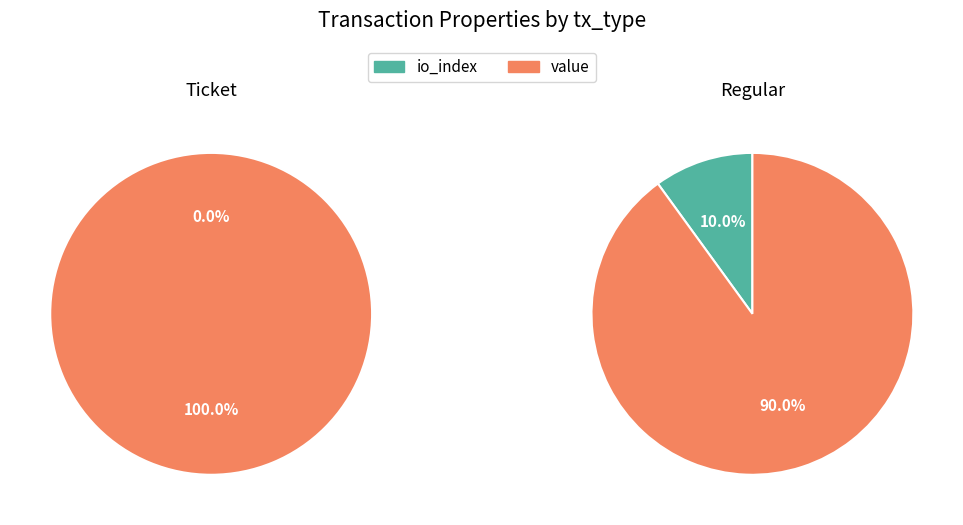

Is io_index the majority of the pie?

No